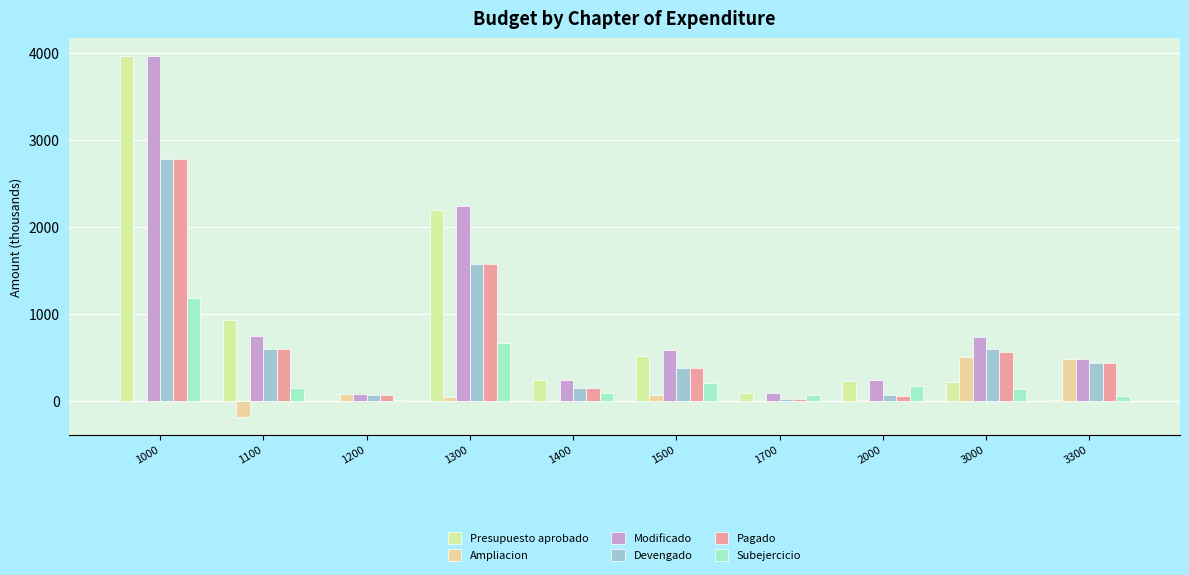

The Subejercicio series shows 146.1 at 1100. True or false?

True